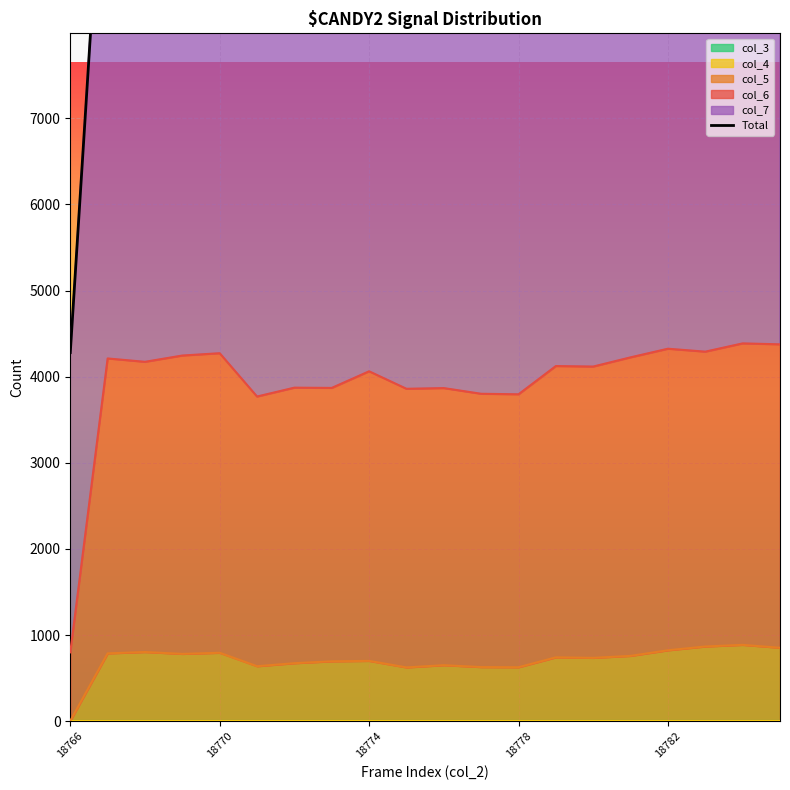

How many values exceed 10957?

9